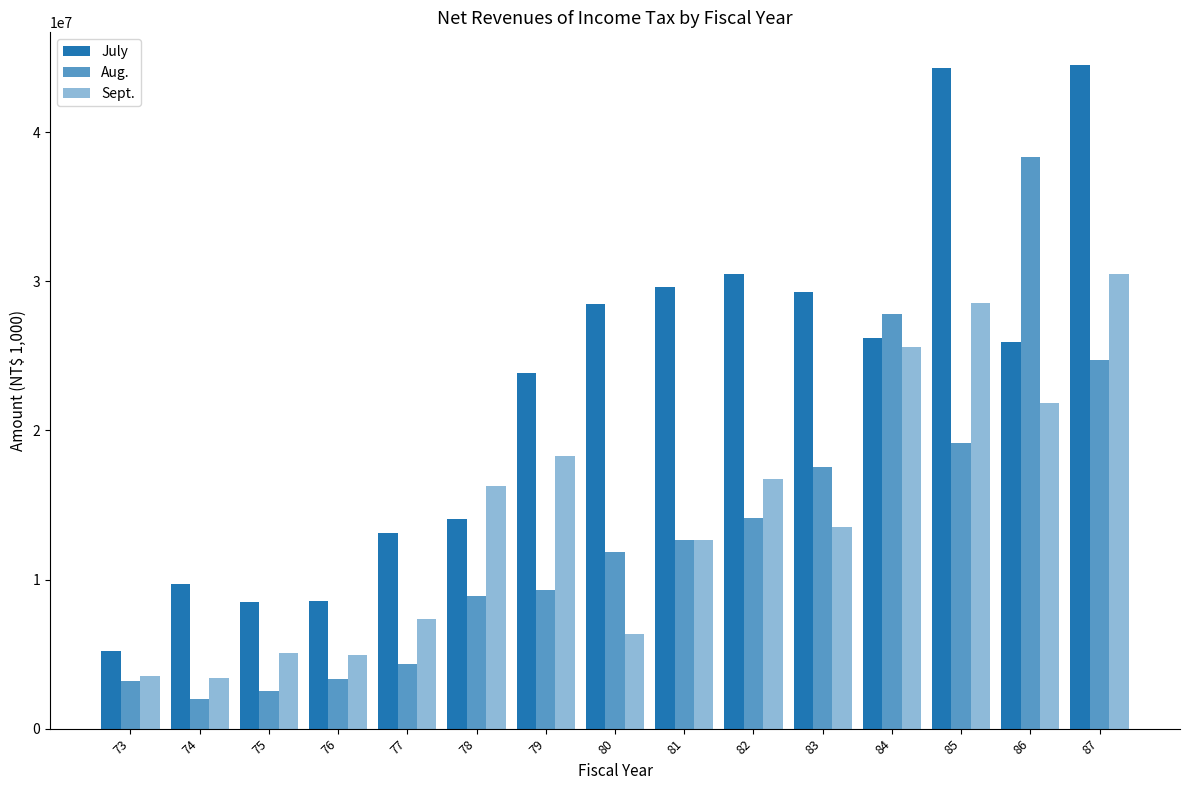

Count the number of categories in the chart.

15